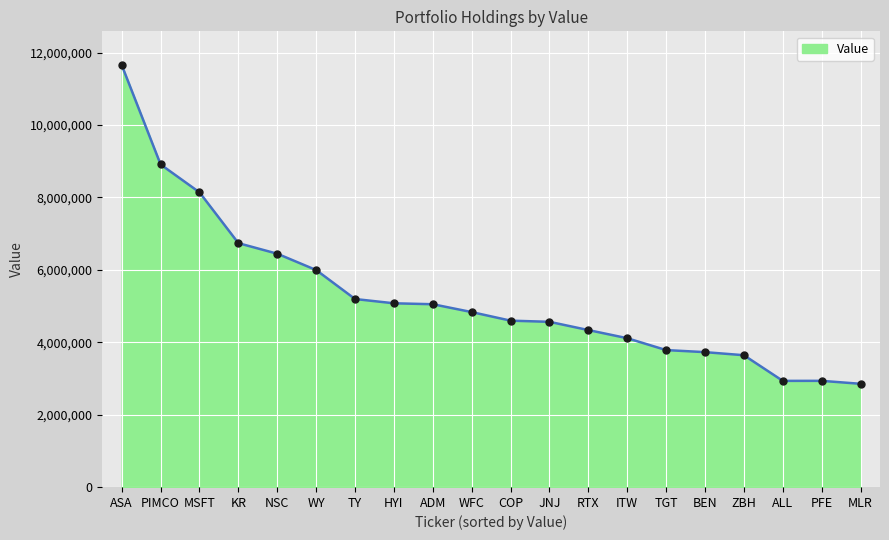

What is the sum of all values?

105518000